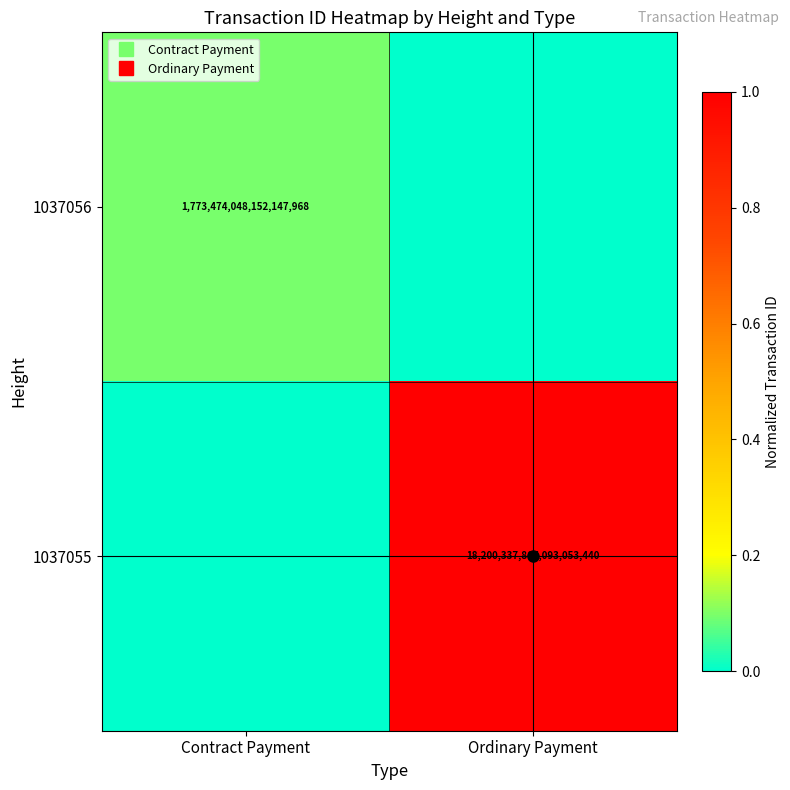

What is the sum of the 1037055 values at Ordinary Payment and Contract Payment?

1.0